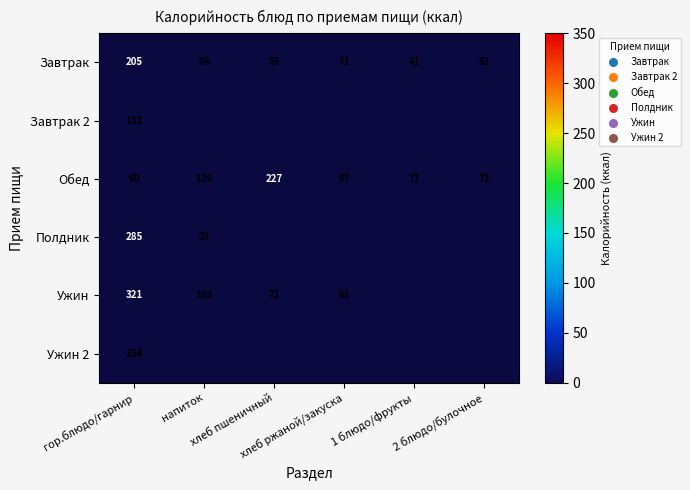

At which category does the chart reach its peak across all series?

гор.блюдо/гарнир